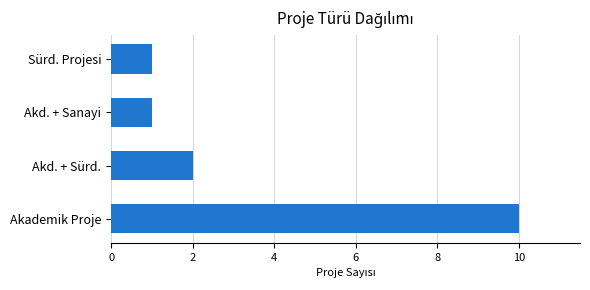

Where is the data nearest to the value 5?

Akd. + Sürd.